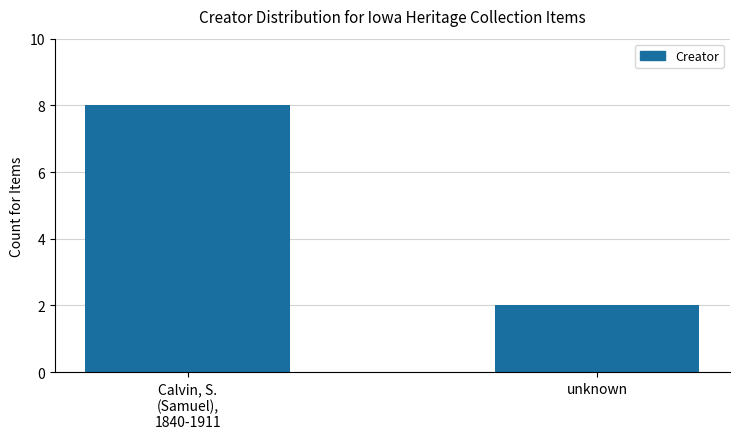

Which has a higher value, Calvin, S.
(Samuel),
1840-1911 or unknown?

Calvin, S.
(Samuel),
1840-1911